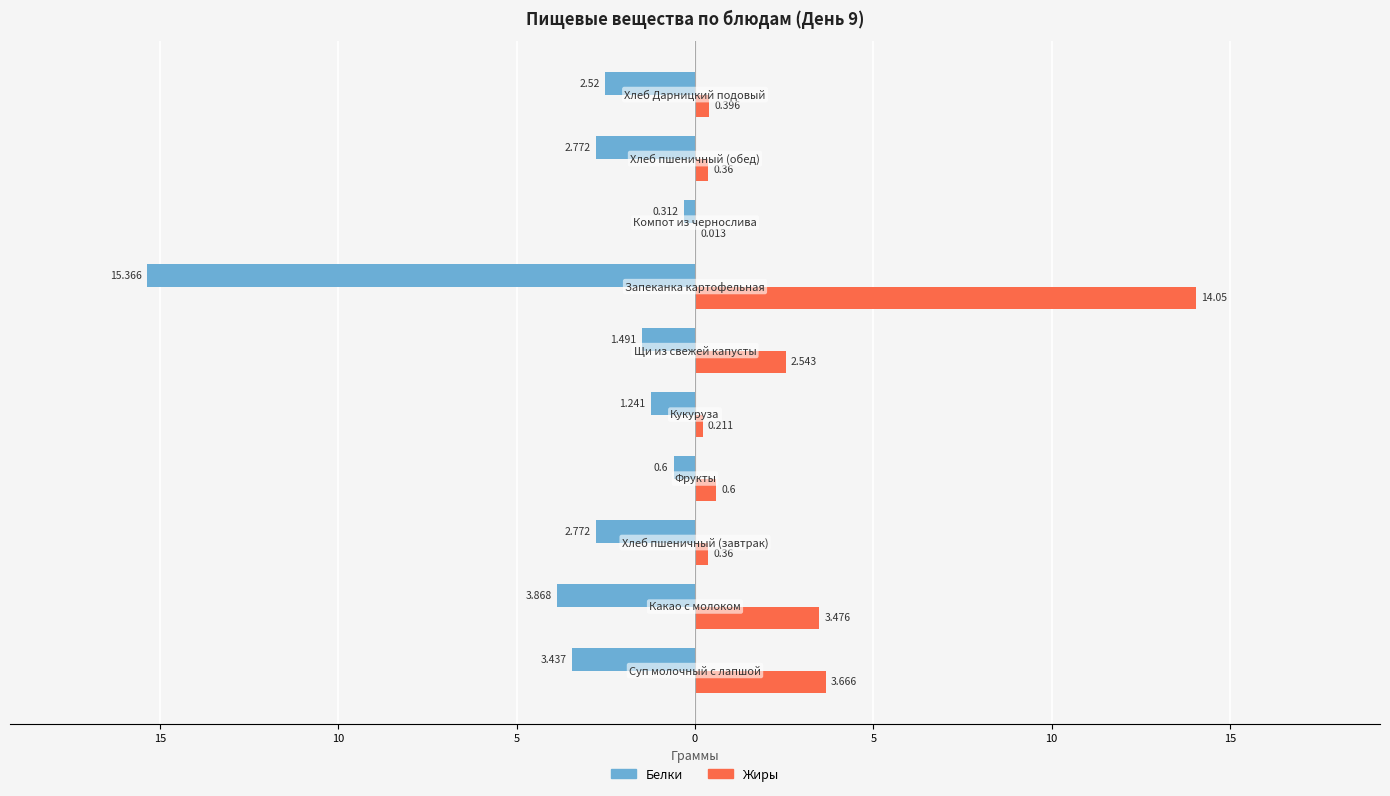

What are all the series names shown in the legend?

Белки, Жиры